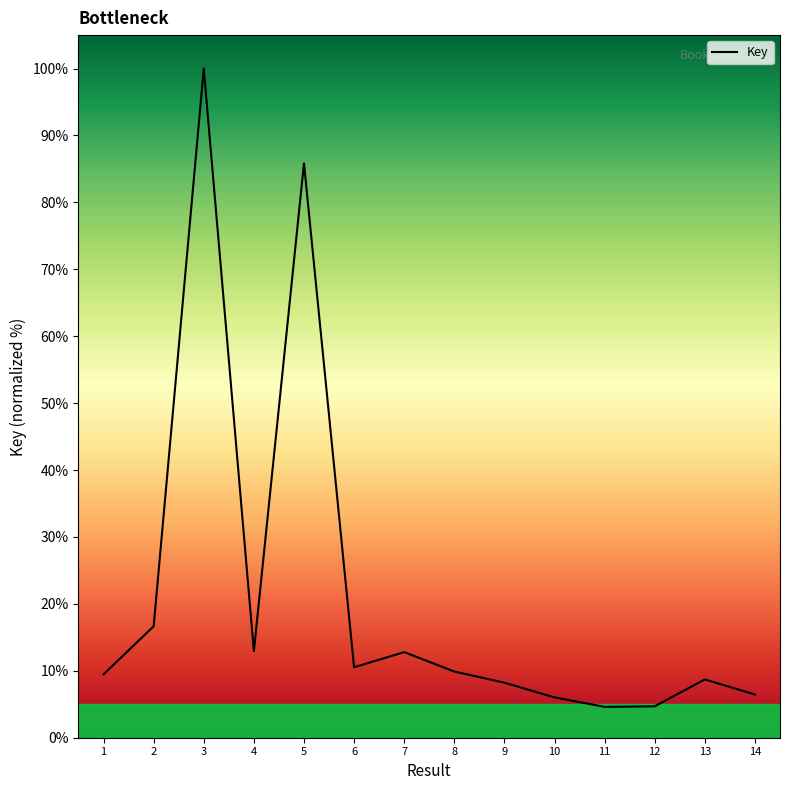

What is the difference between the maximum and minimum values?

95.4